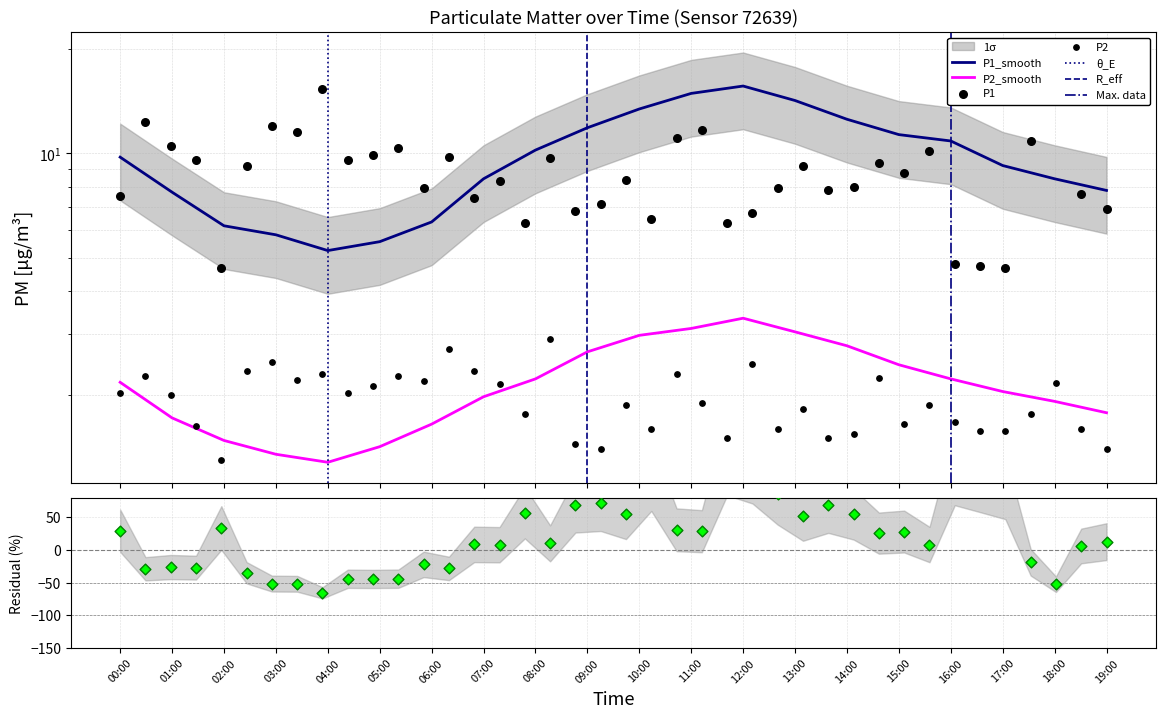

Is the value of P1 at 10:00 greater than the value of P2 at 19:00?

Yes